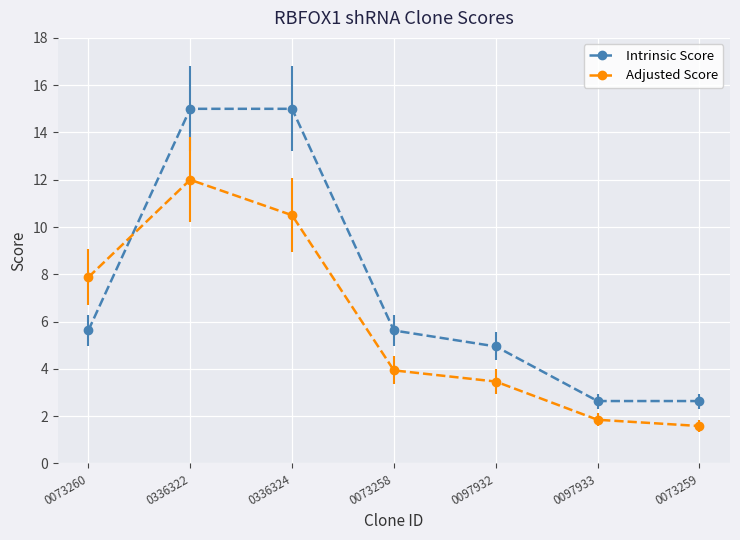

Is the value of Intrinsic Score at 0336322 greater than the value of Adjusted Score at 0097932?

Yes